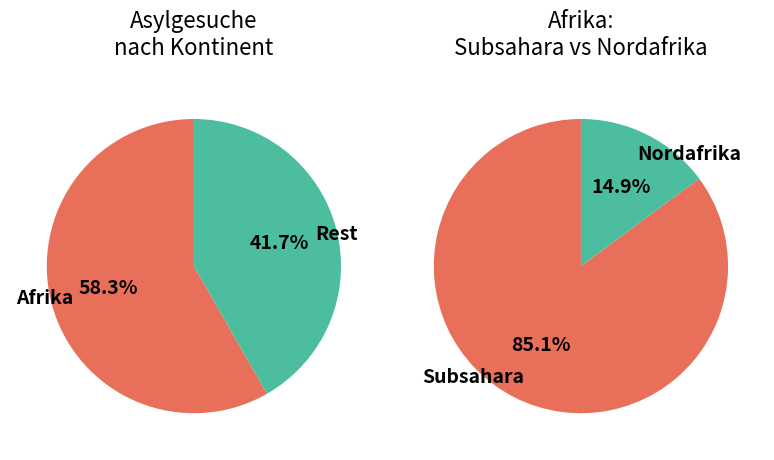

What is the majority slice?

Afrika